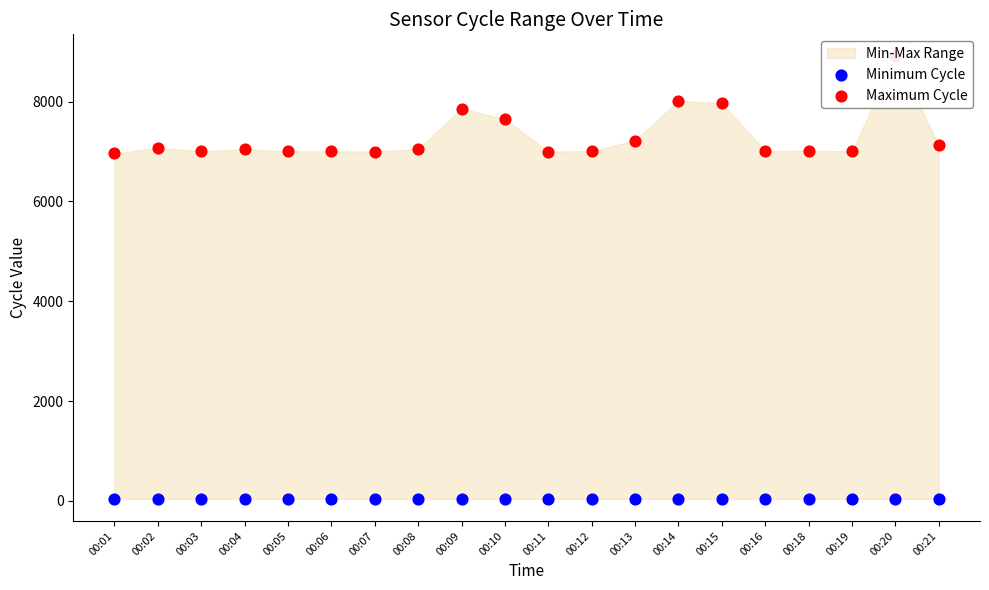

At which category is the sum across all series the highest?

00:20